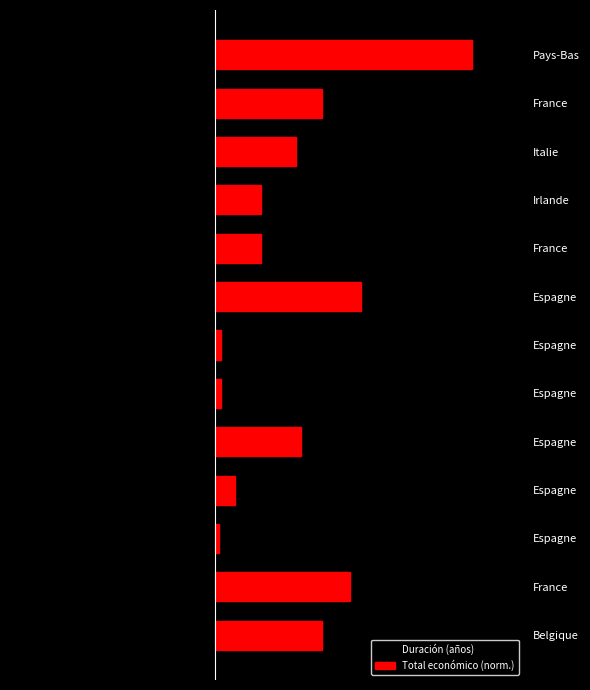

What is the value of the Total económico (norm.) bar at the 5th from the left?

3.3